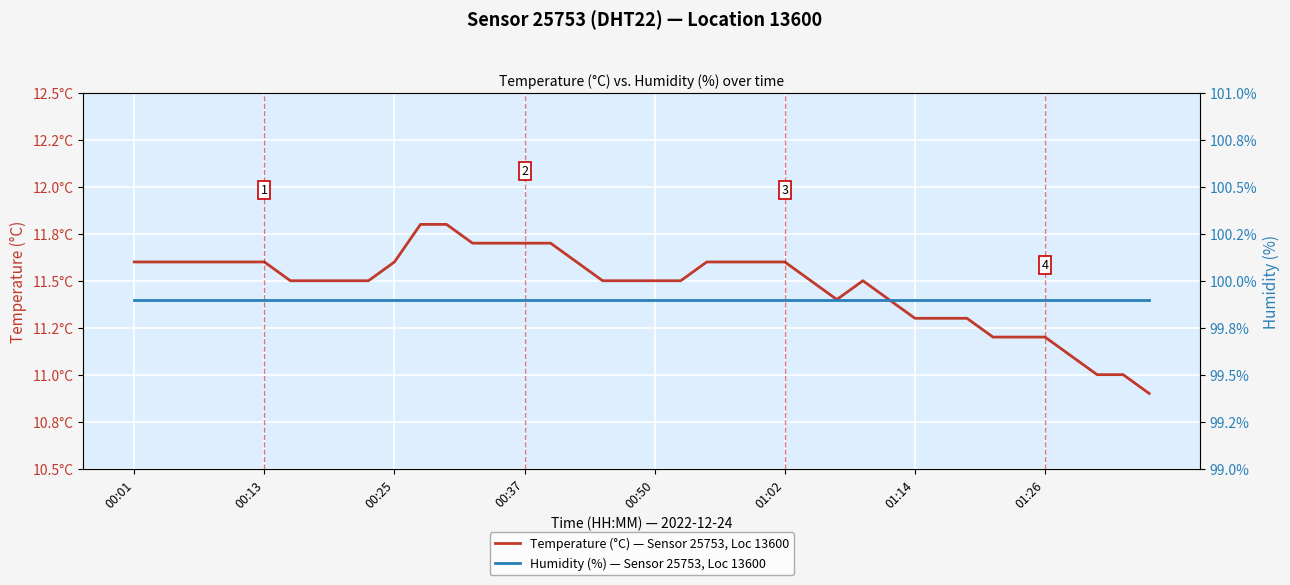

True or false: Temperature (°C) — Sensor 25753, Loc 13600 has more than 2 points higher than both neighbors.

False